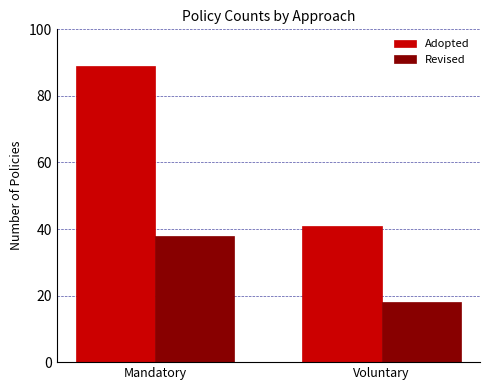

What are all the series names shown in the legend?

Adopted, Revised